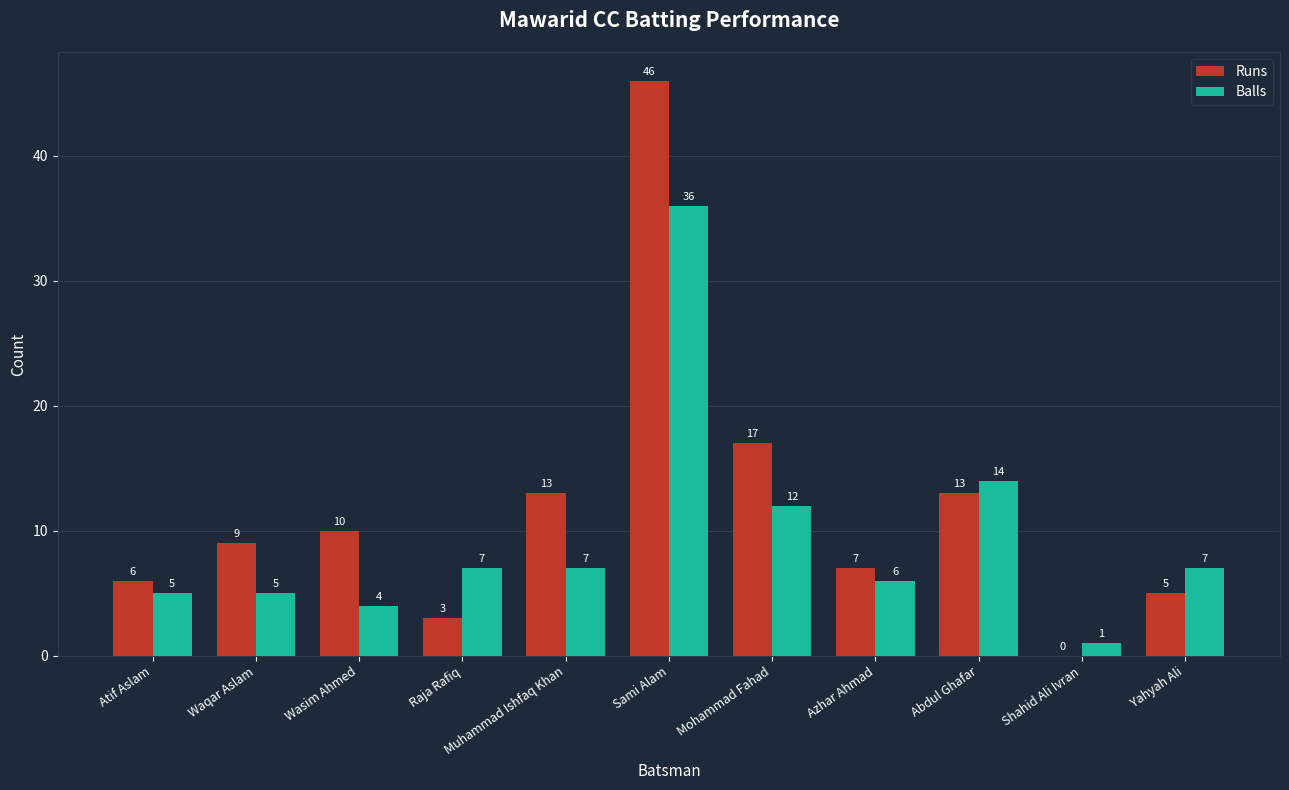

What is the sum of all Balls values?

104